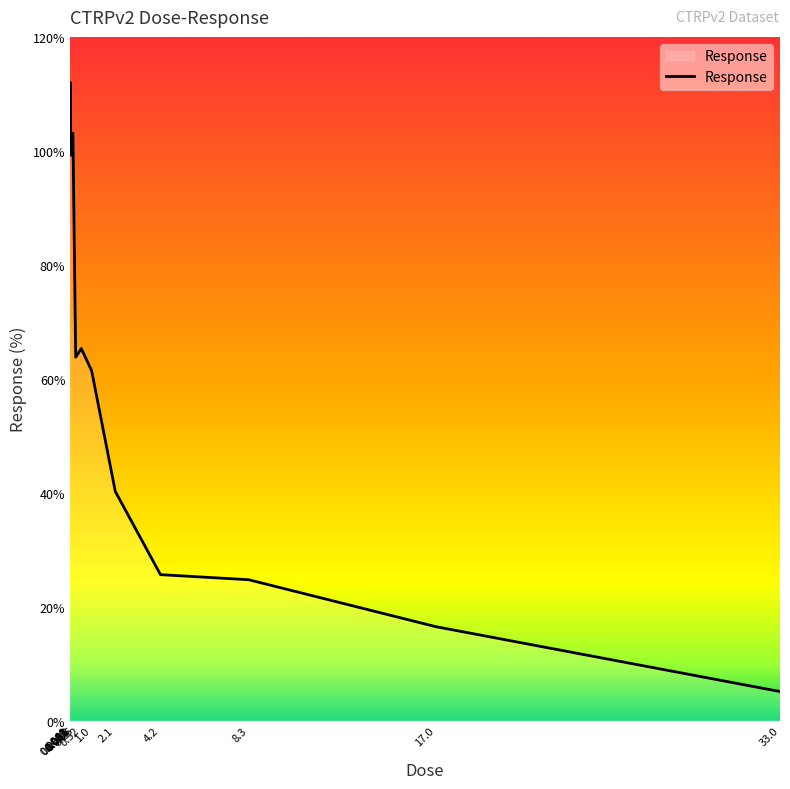

The value at 0.0041 is 67.1. True or false?

False